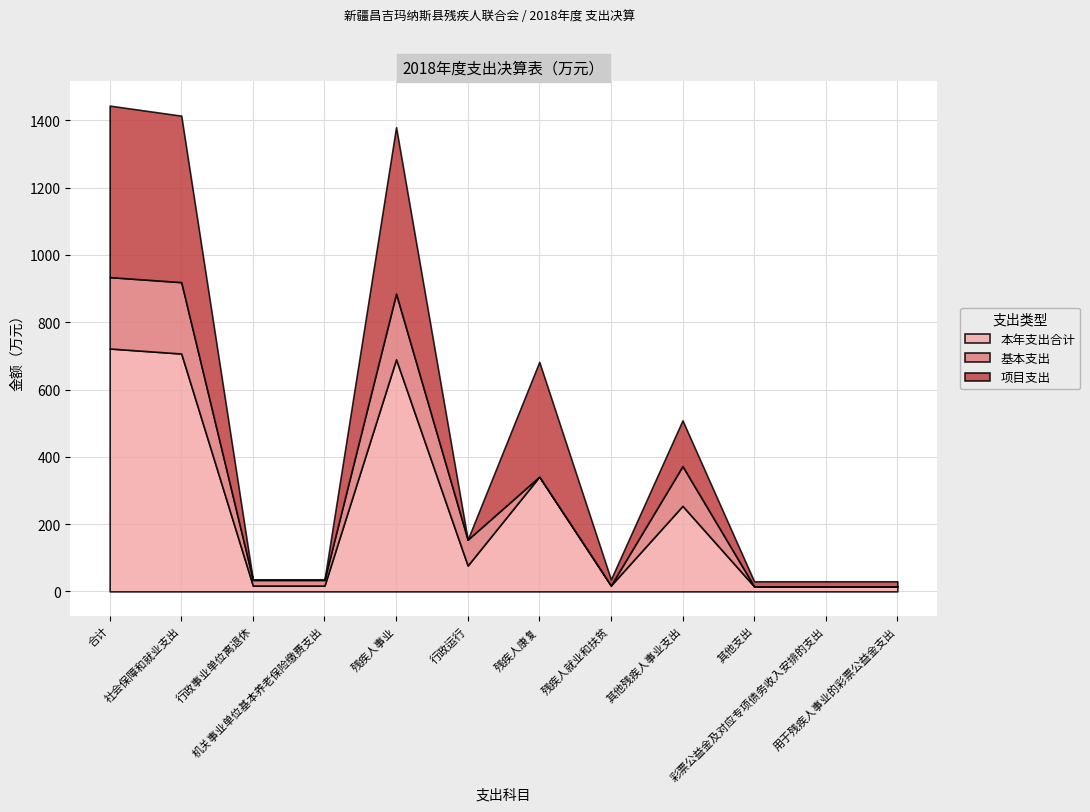

True or false: 基本支出 has more than 1 interior local peaks.

True